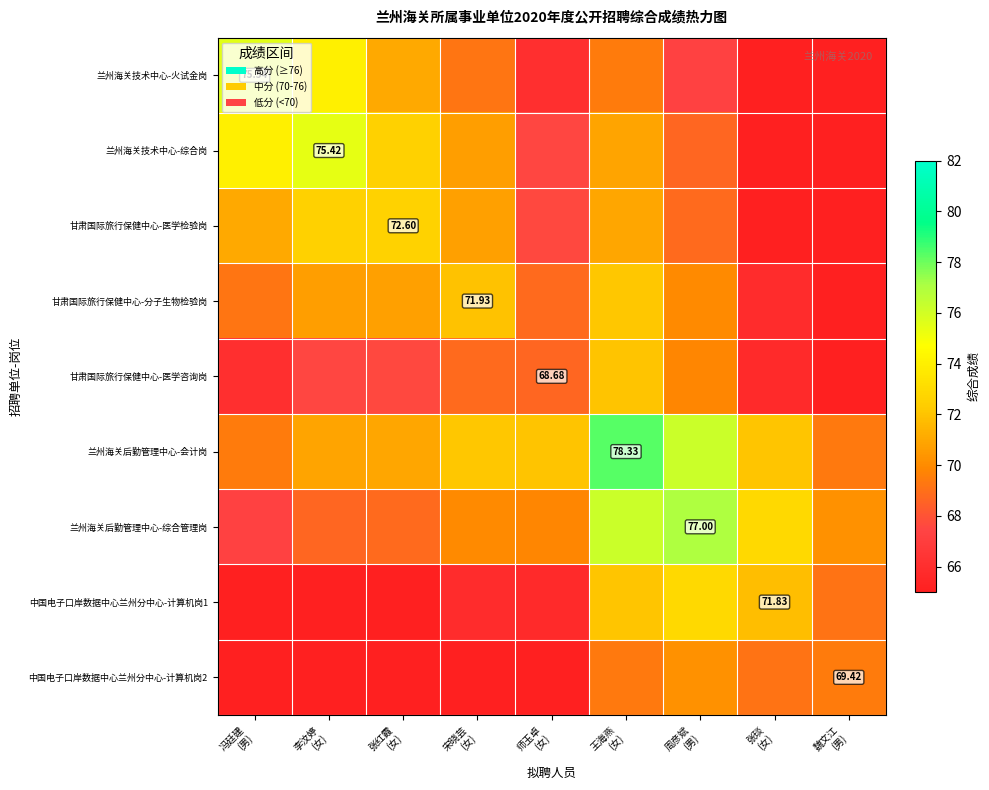

List the series in order of their peak value, lowest first.

中国电子口岸数据中心兰州分中心-计算机岗2, 甘肃国际旅行保健中心-医学咨询岗, 甘肃国际旅行保健中心-分子生物检验岗, 甘肃国际旅行保健中心-医学检验岗, 中国电子口岸数据中心兰州分中心-计算机岗1, 兰州海关技术中心-综合岗, 兰州海关技术中心-火试金岗, 兰州海关后勤管理中心-综合管理岗, 兰州海关后勤管理中心-会计岗